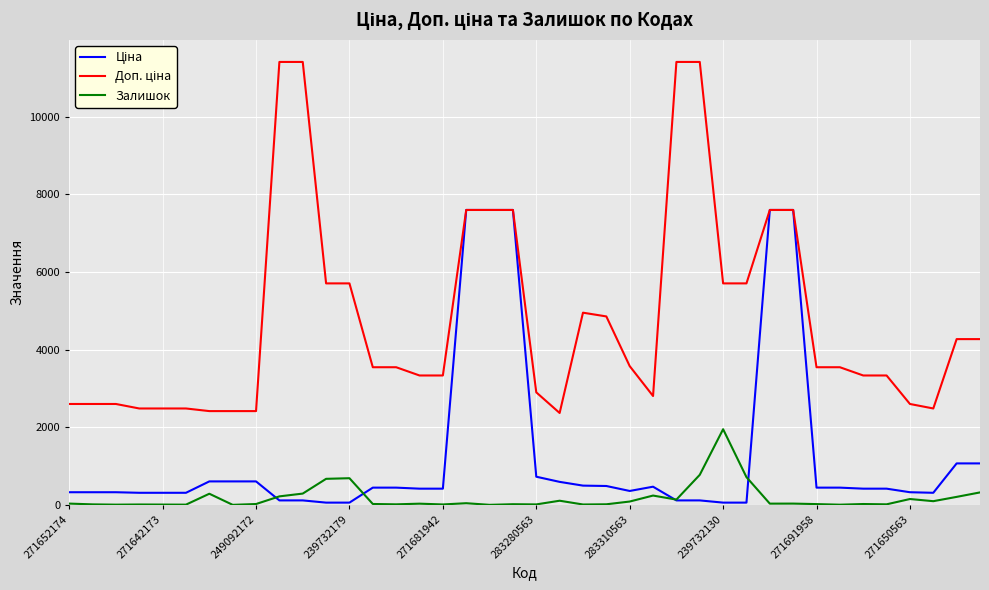

Is this an area chart (filled region under the line)?

No